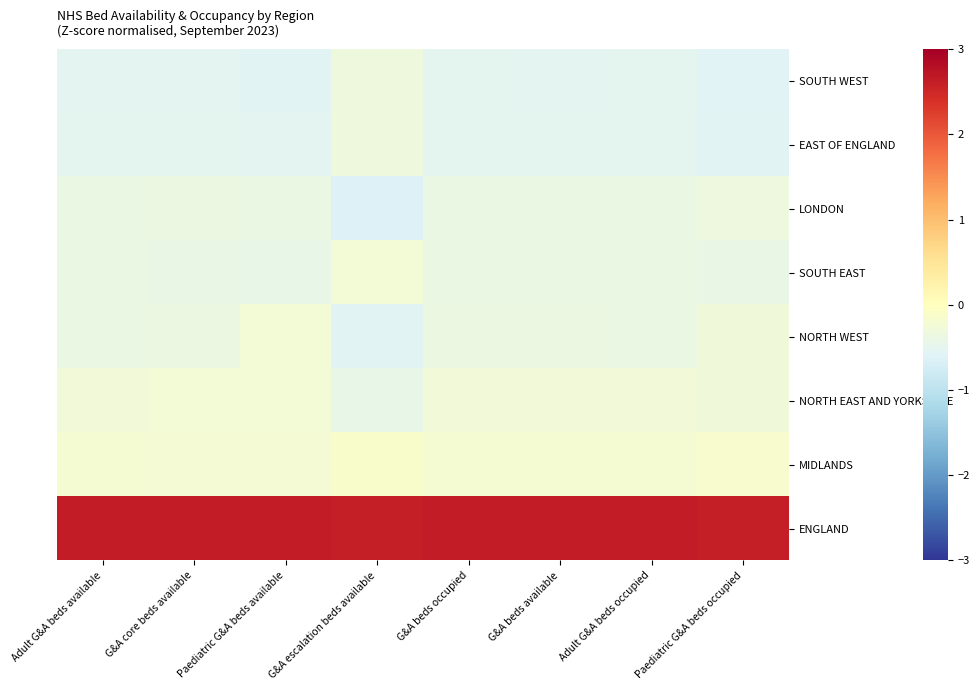

Which category has the lowest value across all series?

G&A escalation beds available